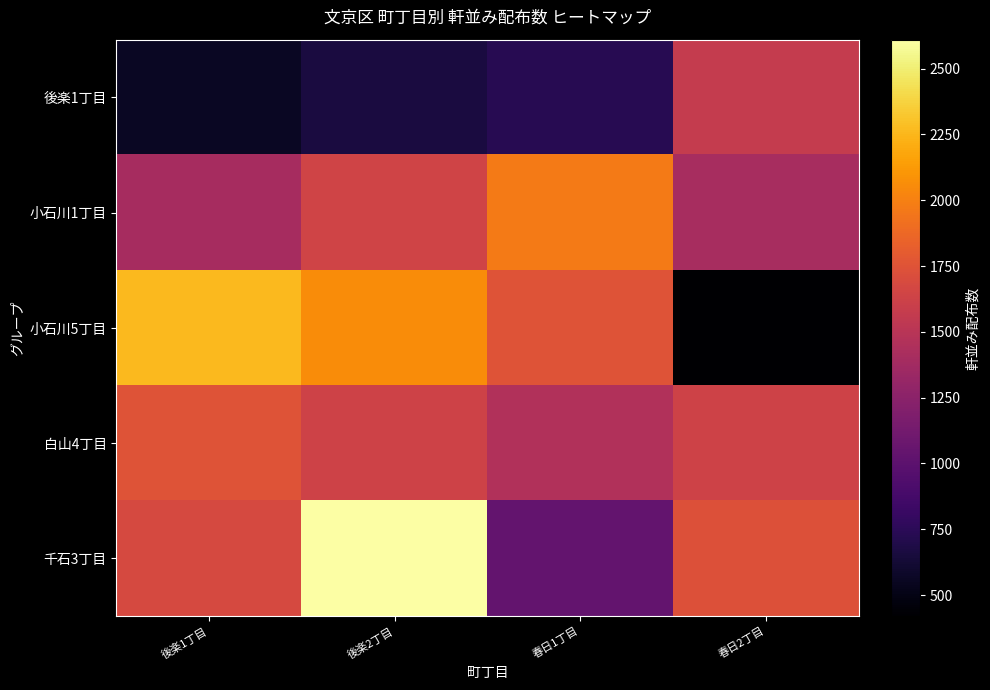

At how many categories does at least one series exceed 672?

4